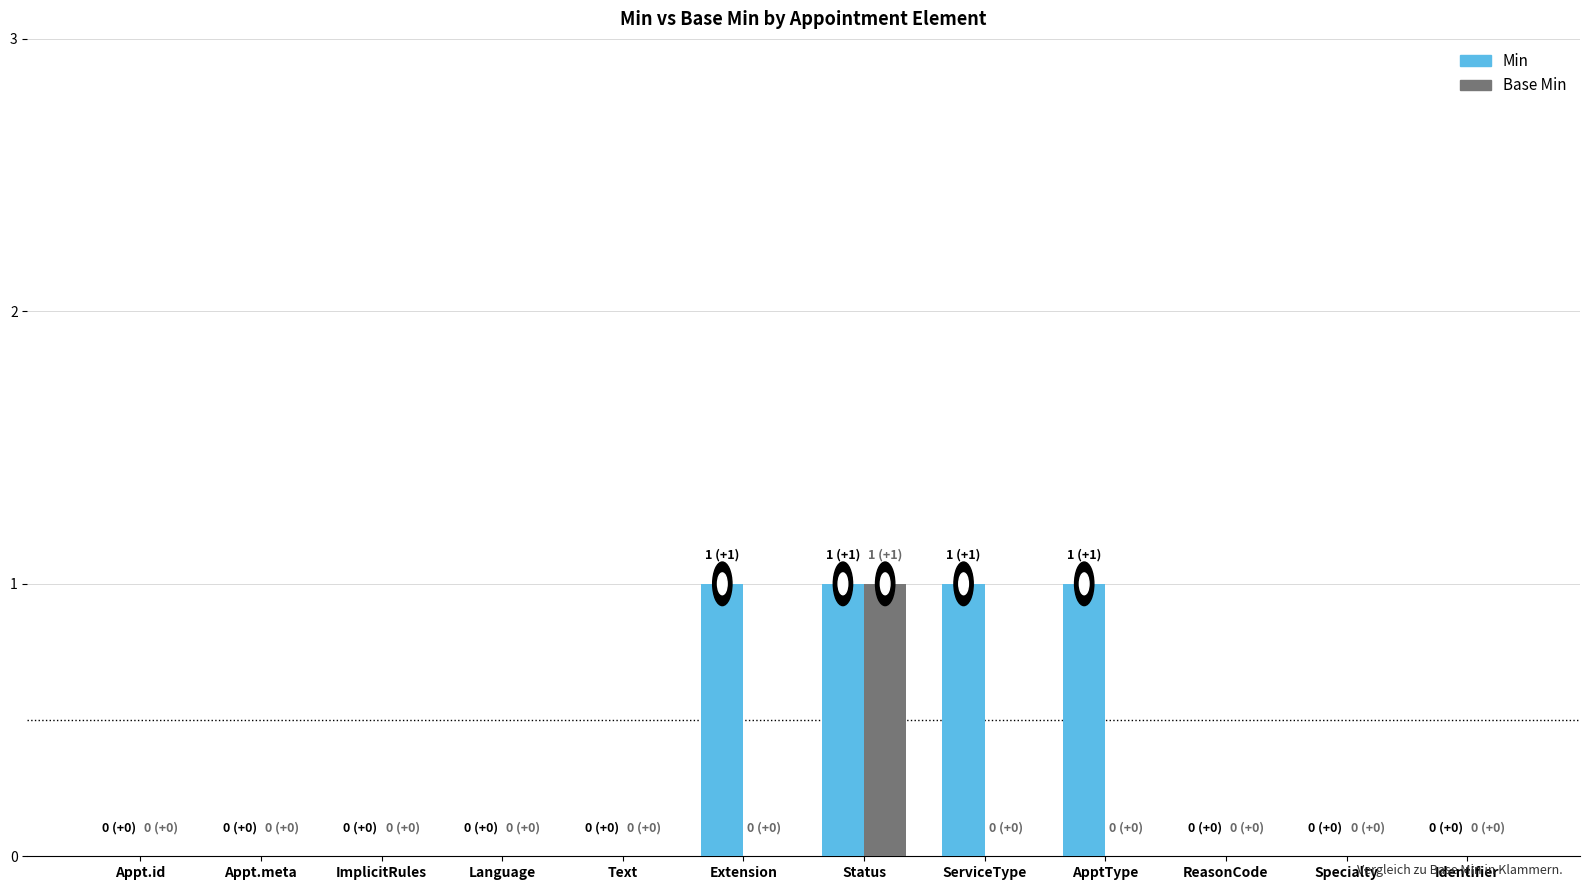

Which category has the highest value in the Base Min series?

Status